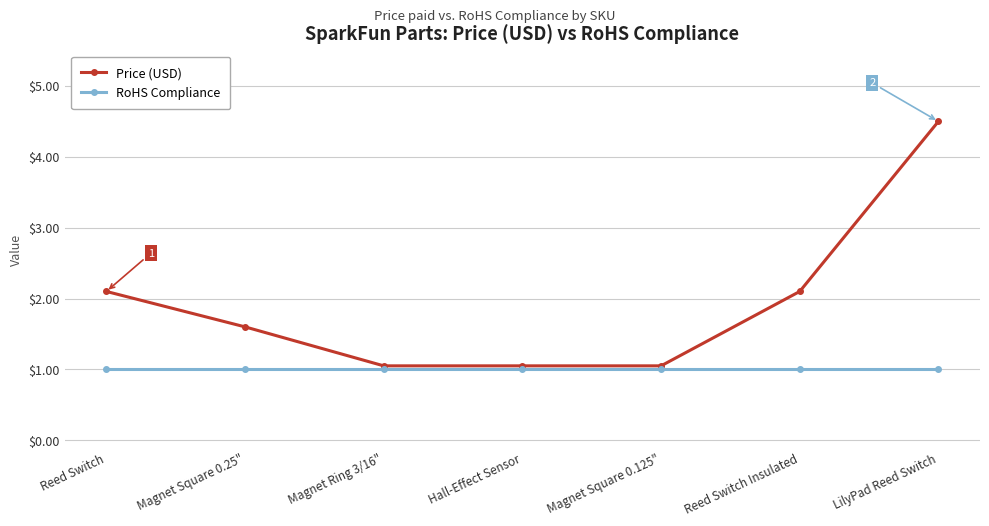

Is the value of RoHS Compliance at Magnet Square 0.25" greater than the value of Price (USD) at Hall-Effect Sensor?

No